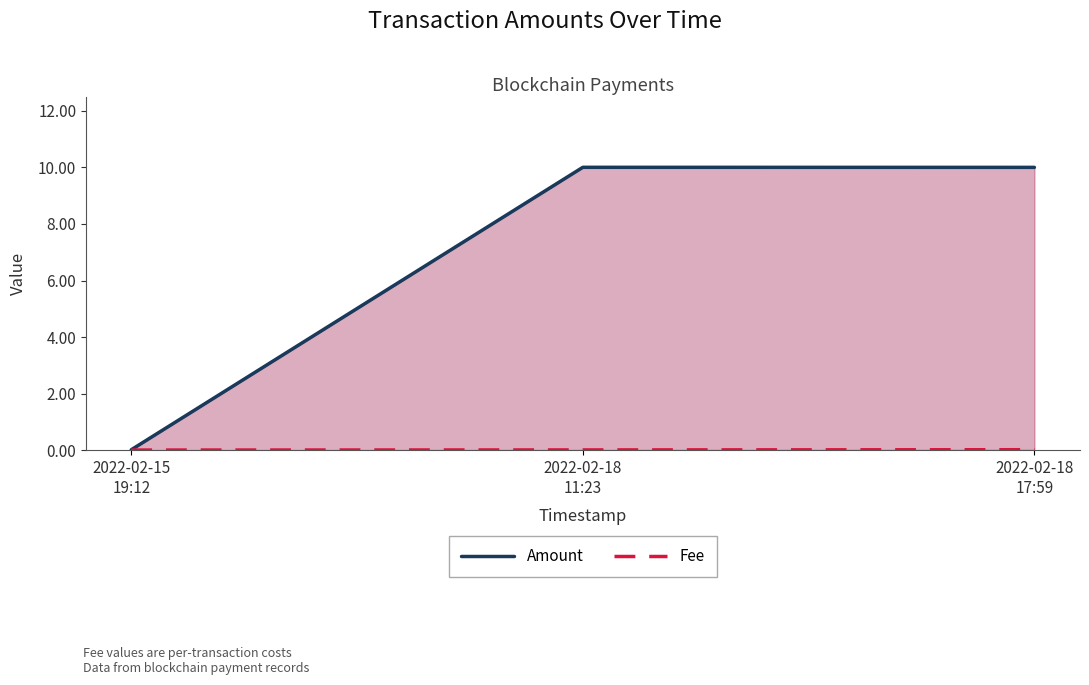

Reading right to left, extract all data points from this chart.

Amount: 10.0	10.0	0.0
Fee: 0.0	0.0	0.0